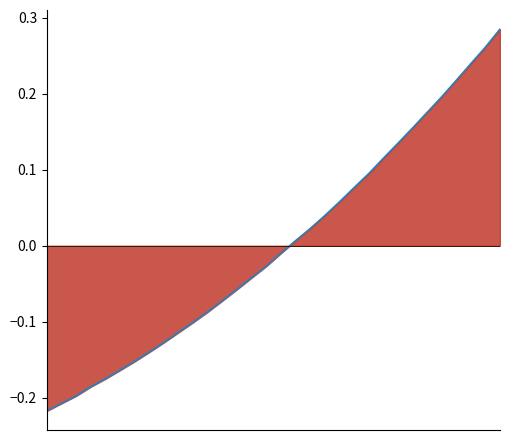

How many data points are above 0?

15